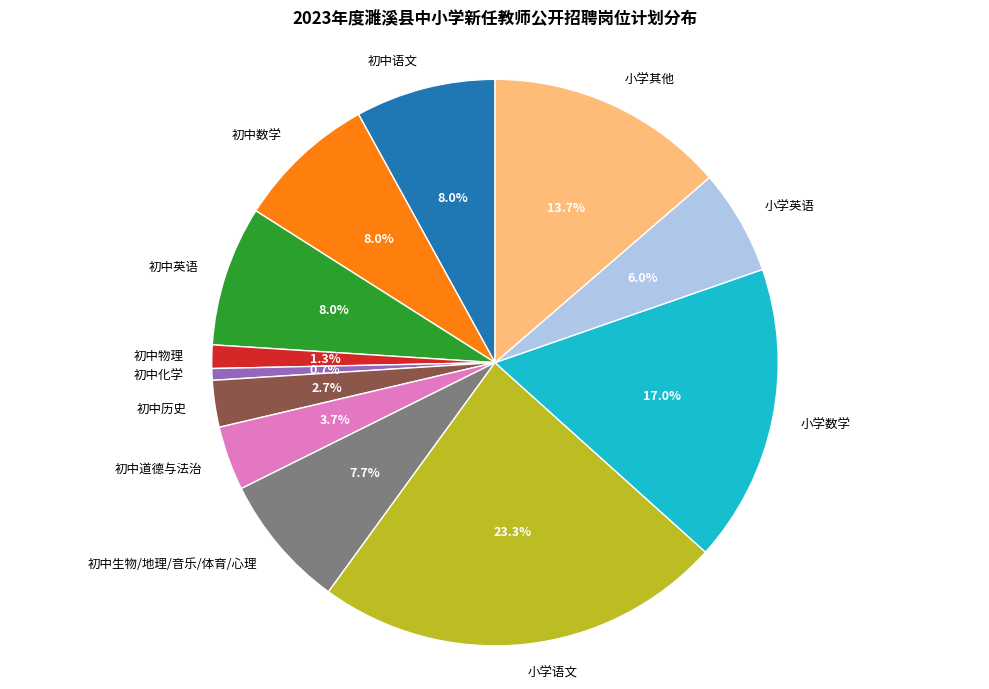

Do 小学数学 and 初中道德与法治 together represent more than half of the pie?

No